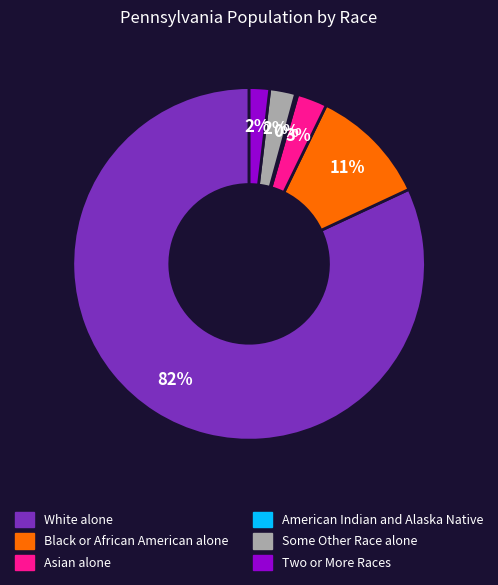

To the nearest percent, what is the combined percentage of Black or African American alone and Asian alone?

14%